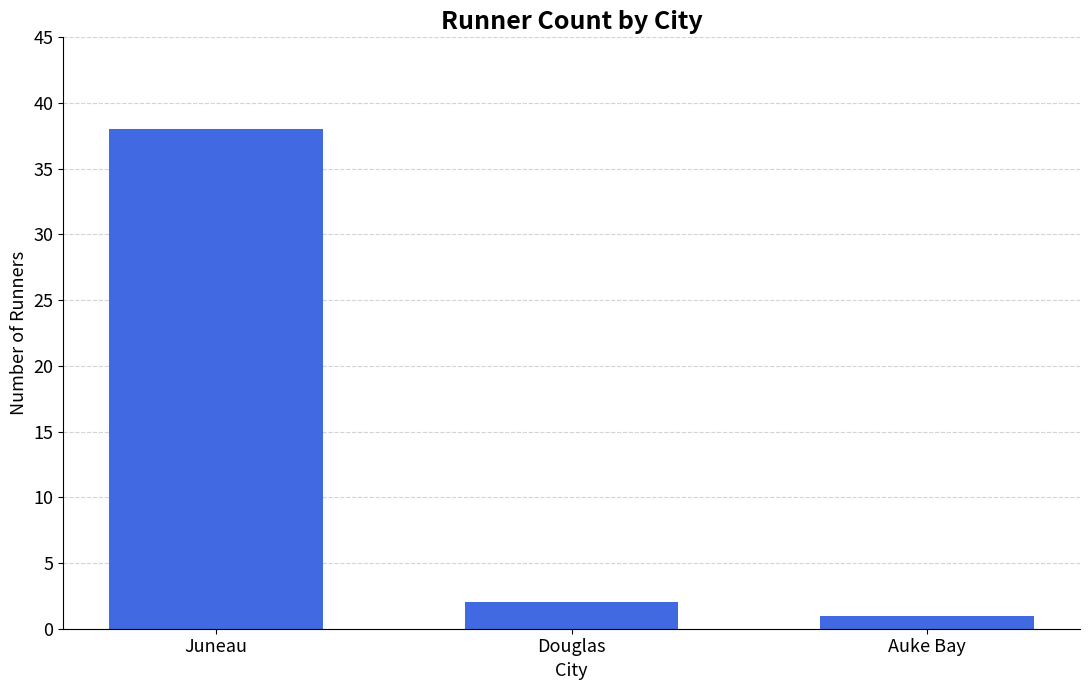

What is the value of the 3rd bar from the left?

1